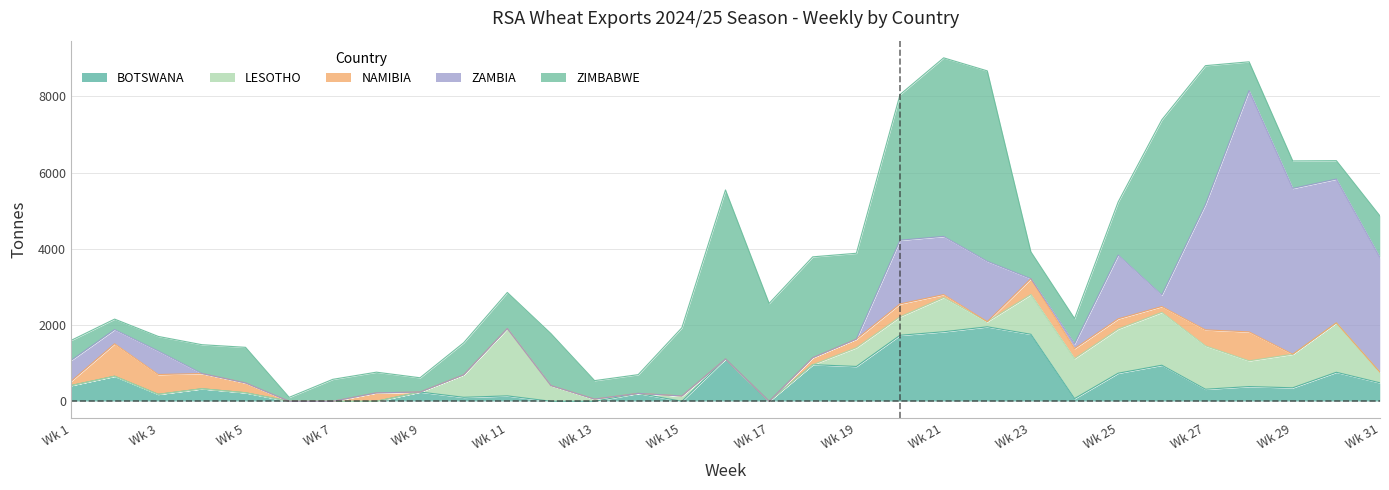

At which label does ZIMBABWE reach its peak?

22